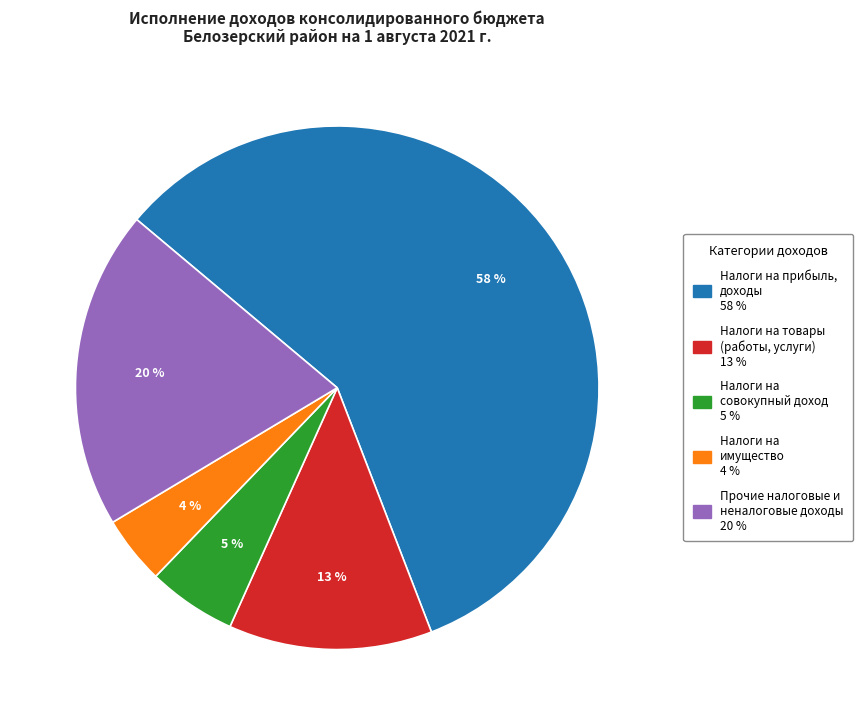

Does any single category account for the majority?

Yes